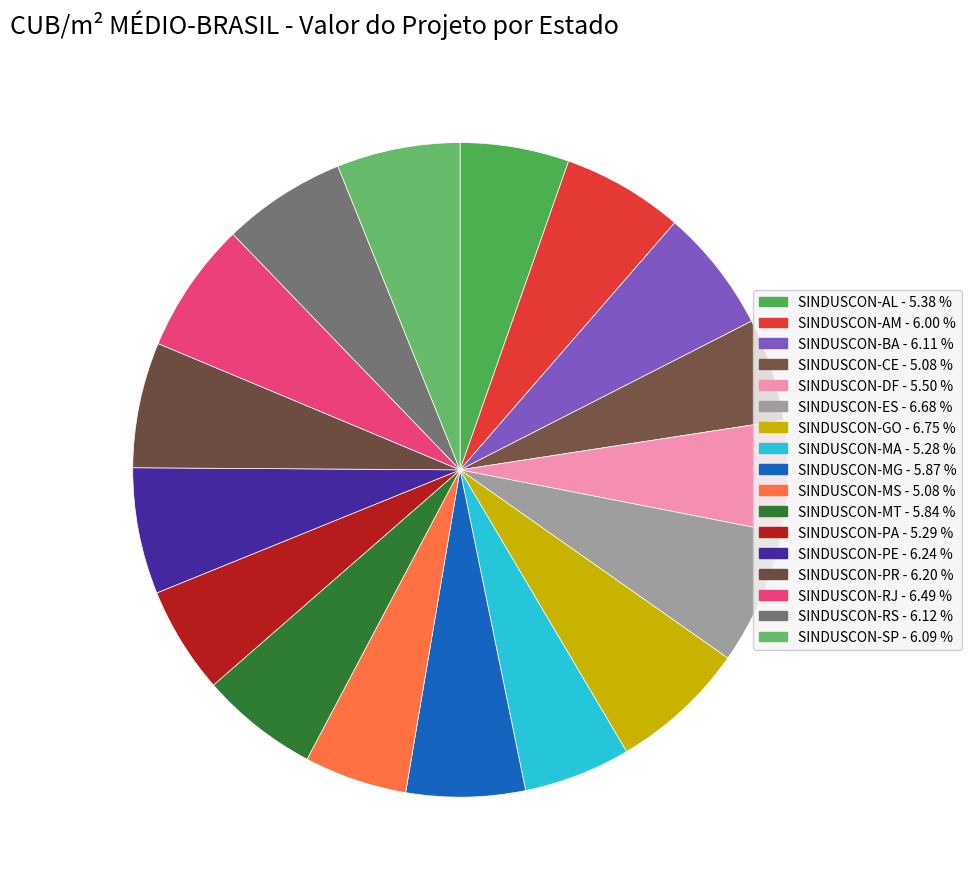

To the nearest percent, what is the difference between the SINDUSCON-MA and SINDUSCON-PR slice percentages?

1%